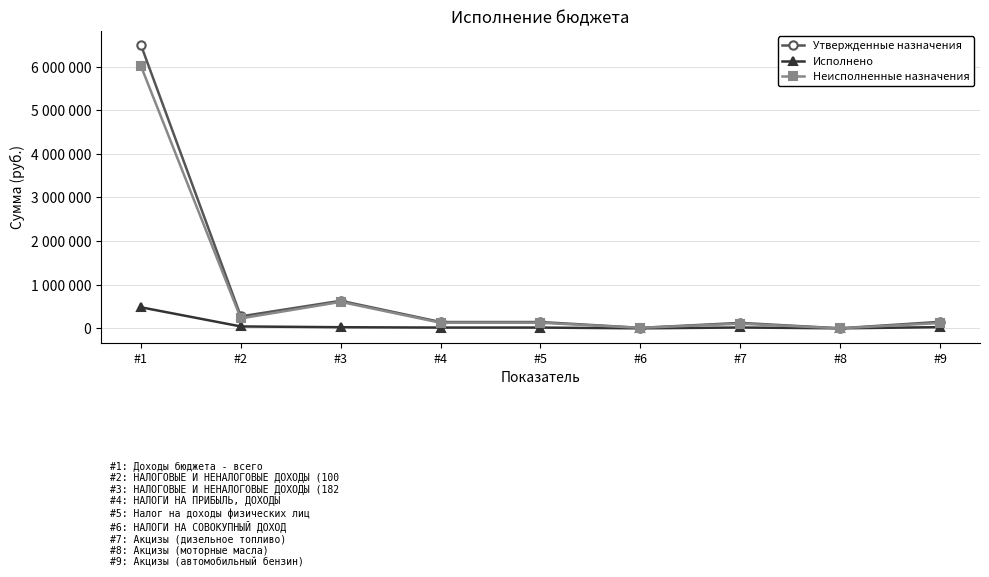

Where is the first local maximum for Неисполненные назначения?

#3